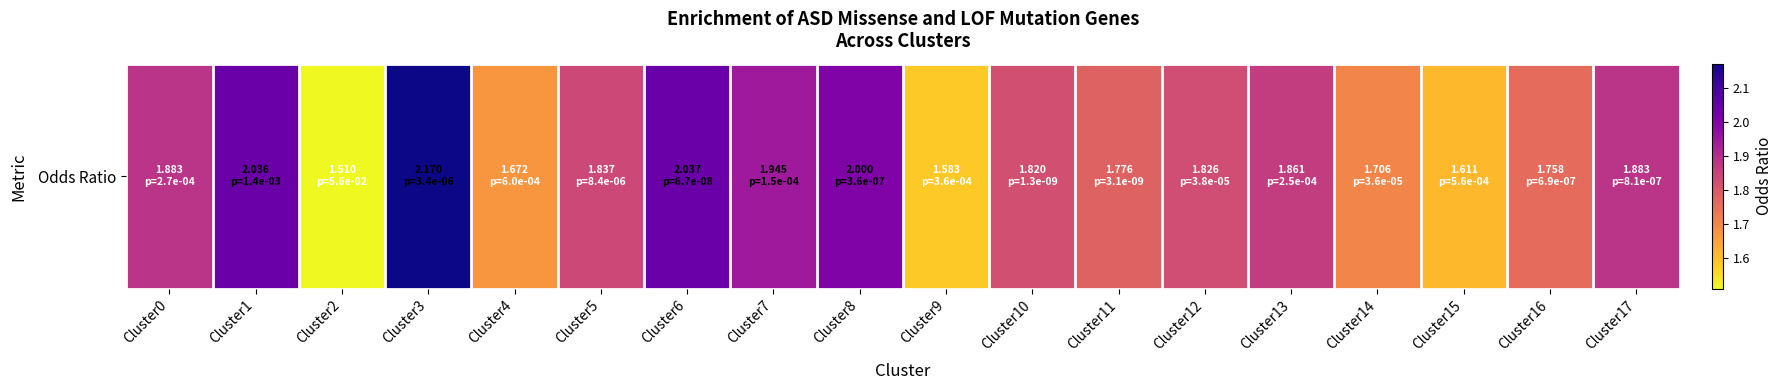

What is the change in value from Cluster7 to Cluster8?

+0.1